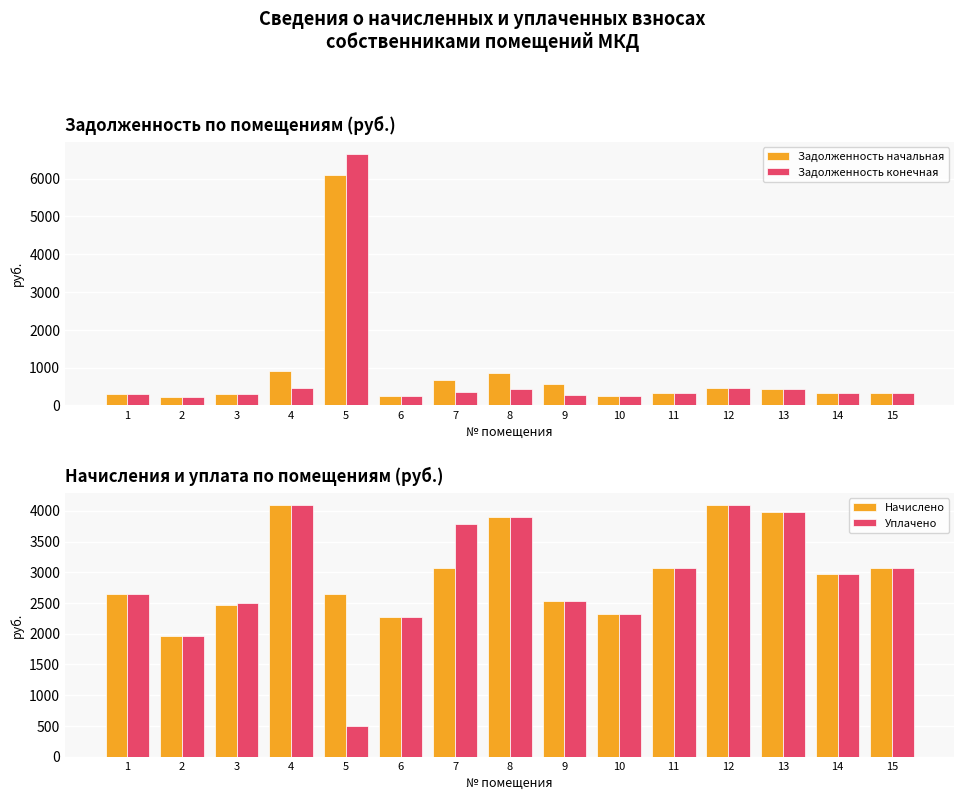

Count the number of data series in this chart.

4